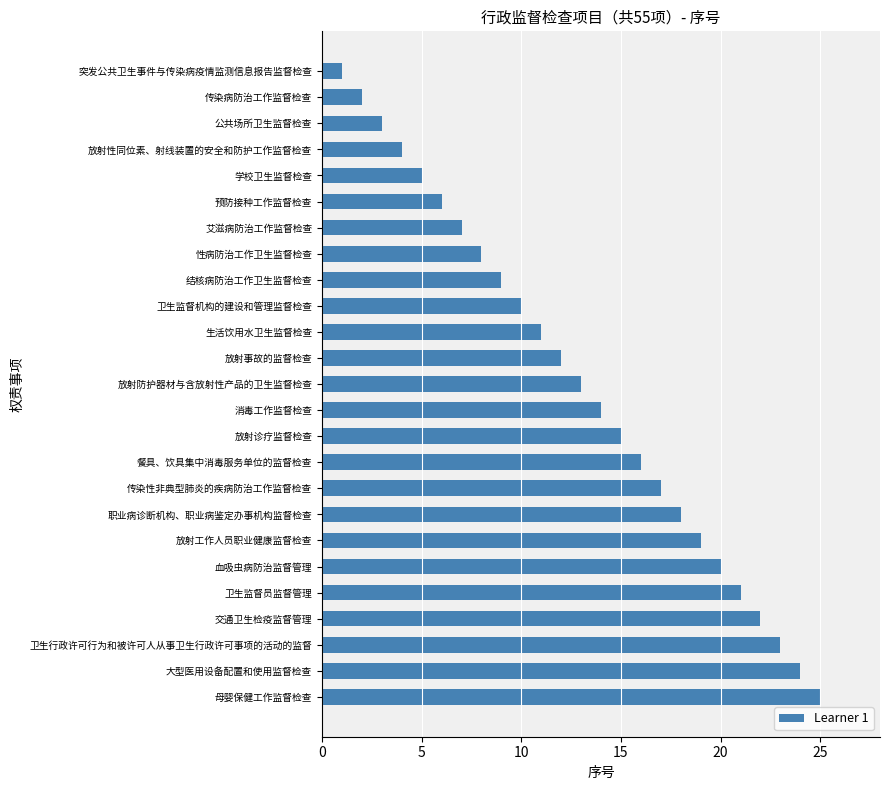

The chart shows a value of 2 at 传染病防治工作监督检查. True or false?

True